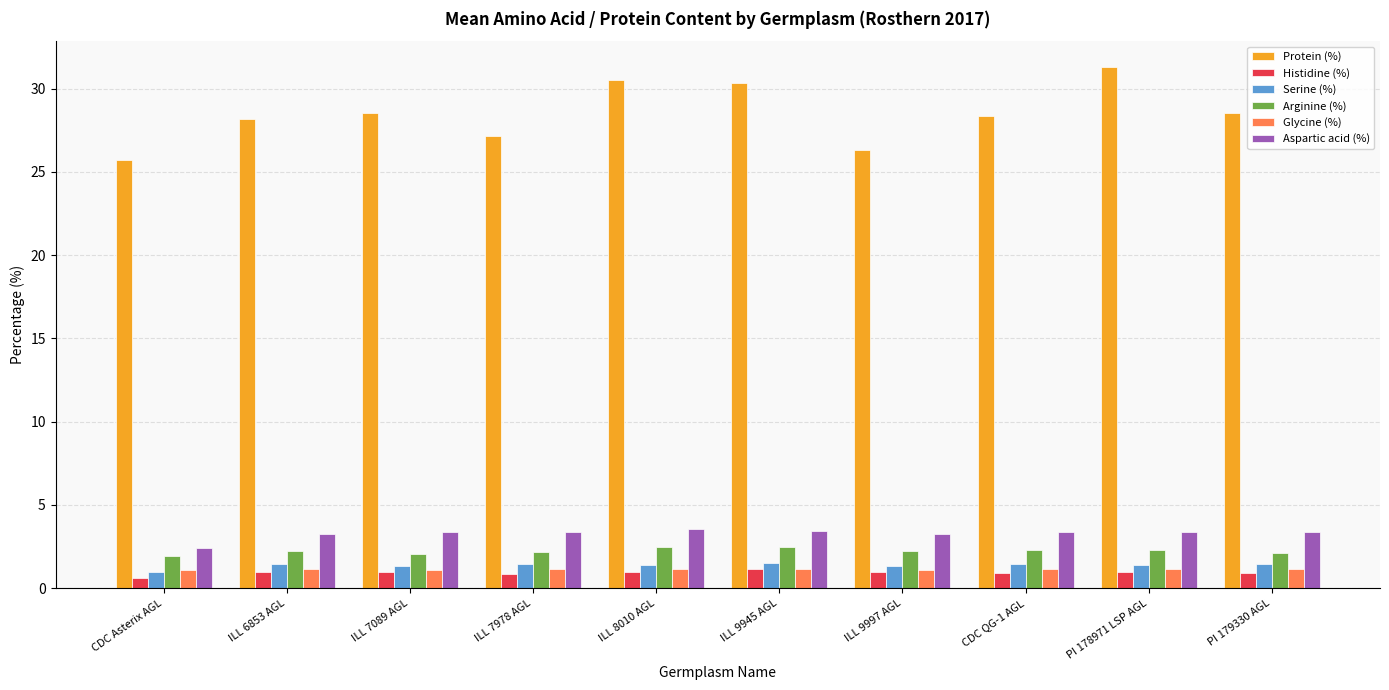

Is it true that Arginine (%) equals 1.9 at CDC Asterix AGL?

True